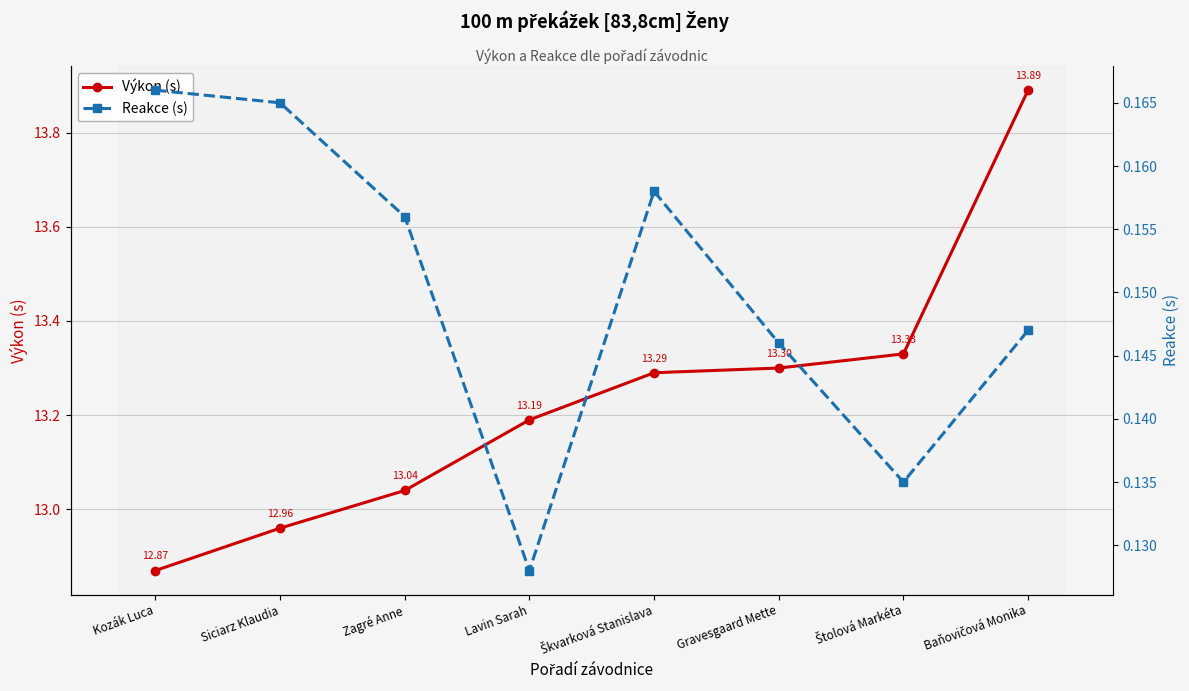

Count the number of data series in this chart.

2